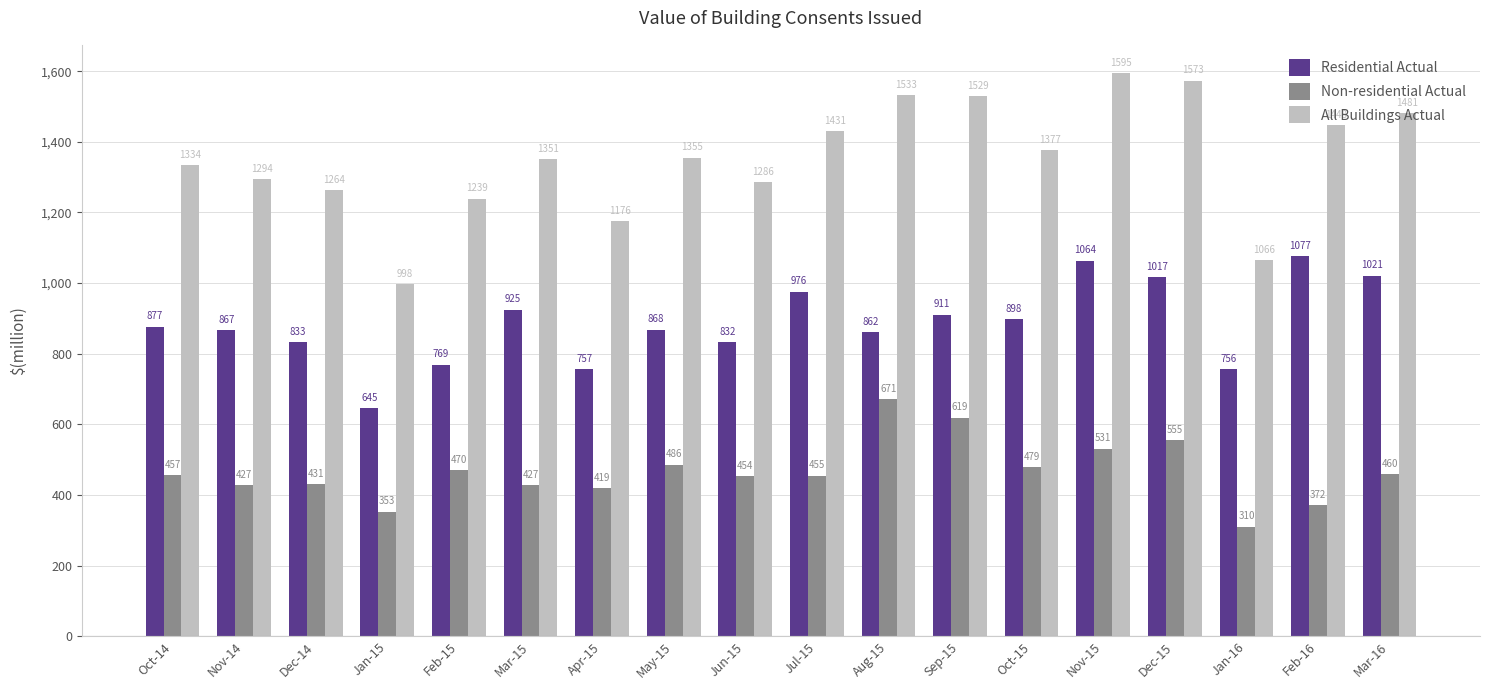

At which label is Residential Actual closest to 861?

Aug-15